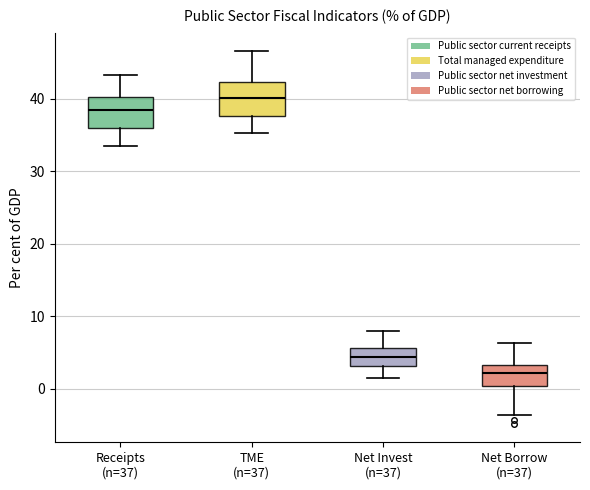

Reading left to right, read every box against the y-axis: the position of its median line, the range the box covers, and the ends of its whiskers. The values are not printed on the chart, so give them approximately, as read against the axis.

Receipts (n=37): median 38, box 36 to 40, whiskers 33 to 43
TME (n=37): median 40, box 38 to 42, whiskers 35 to 47
Net Invest (n=37): median 4, box 3 to 6, whiskers 1 to 8
Net Borrow (n=37): median 2, box 0 to 3, whiskers -4 to 6